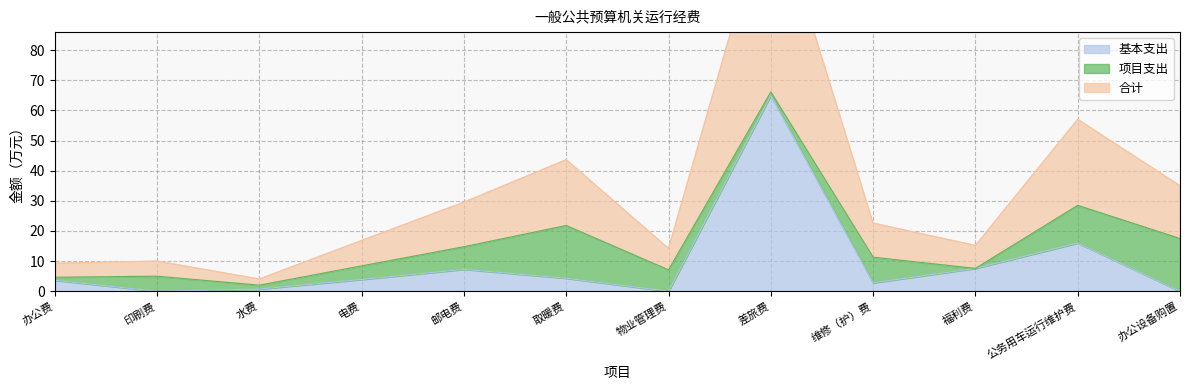

Rank the categories by 基本支出 value from highest to lowest.

差旅费, 公务用车运行维护费, 福利费, 邮电费, 取暖费, 电费, 办公费, 维修（护）费, 水费, 印刷费, 物业管理费, 办公设备购置